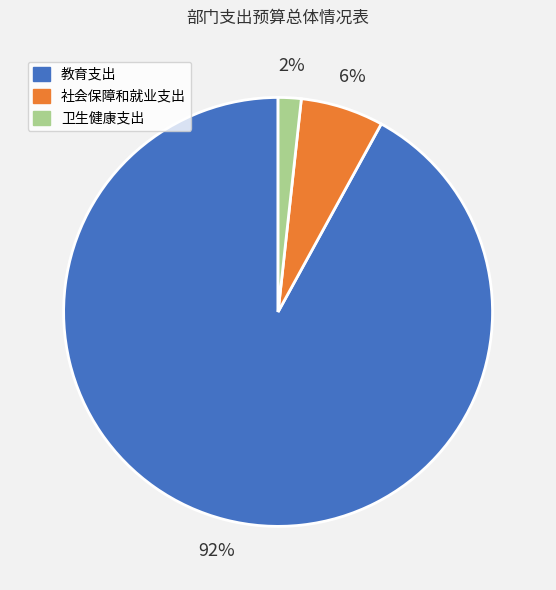

To the nearest percent, what is the combined percentage of 社会保障和就业支出 and 教育支出?

98%